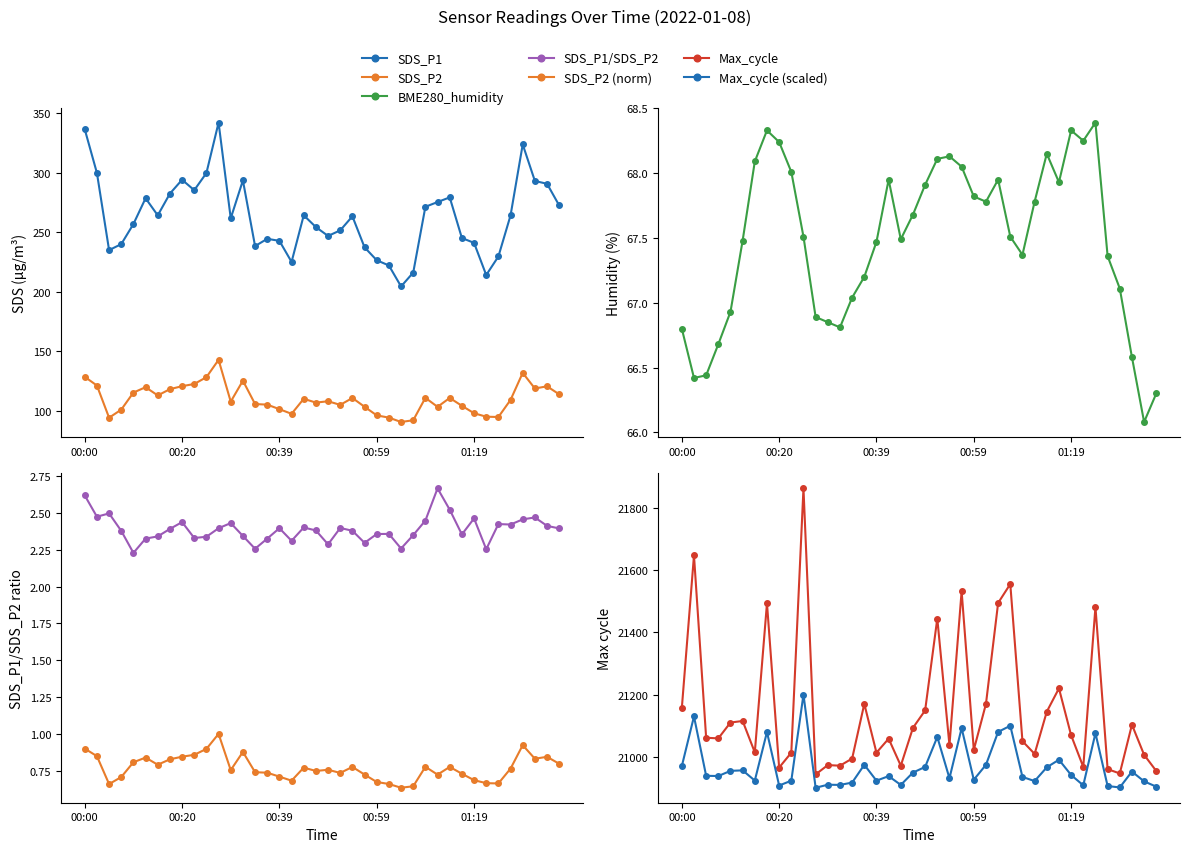

Reading left to right, what are all the values shown in this chart?

SDS_P1: 336.4	299.8	234.9	239.9	256.8	278.5	264.1	282.4	294.0	285.3	299.7	342.1	261.6	293.5	238.3	244.4	242.7	225.0	264.2	254.2	246.8	251.5	263.3	237.2	226.4	222.0	204.4	216.0	271.3	275.3	279.2	245.1	241.0	214.0	229.6	264.1	323.7	293.0	290.6	272.4
SDS_P2: 128.4	121.1	94.0	100.8	115.2	119.7	112.8	118.0	120.6	122.4	128.1	142.7	107.6	125.2	105.5	105.0	101.2	97.3	110.0	106.8	107.9	104.8	110.7	103.2	96.0	94.1	90.5	91.9	110.8	103.2	110.7	104.1	97.8	94.9	94.7	109.0	131.8	118.6	120.5	113.7
BME280_humidity: 66.8	66.4	66.4	66.7	66.9	67.5	68.1	68.3	68.2	68.0	67.5	66.9	66.8	66.8	67.0	67.2	67.5	68.0	67.5	67.7	67.9	68.1	68.1	68.0	67.8	67.8	68.0	67.5	67.4	67.8	68.2	67.9	68.3	68.2	68.4	67.4	67.1	66.6	66.1	66.3
Max_cycle: 21156.0	21648.0	21061.0	21059.0	21110.0	21115.0	21014.0	21494.0	20965.0	21013.0	21864.0	20943.0	20973.0	20971.0	20994.0	21170.0	21013.0	21058.0	20971.0	21093.0	21149.0	21445.0	21037.0	21533.0	21022.0	21170.0	21495.0	21556.0	21050.0	21009.0	21145.0	21220.0	21069.0	20967.0	21482.0	20960.0	20946.0	21103.0	21006.0	20954.0